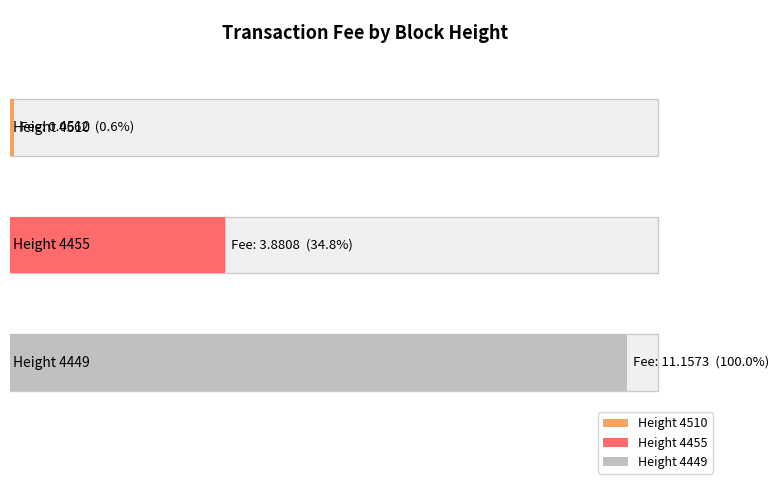

At which category does the chart reach its minimum across all series?

4510